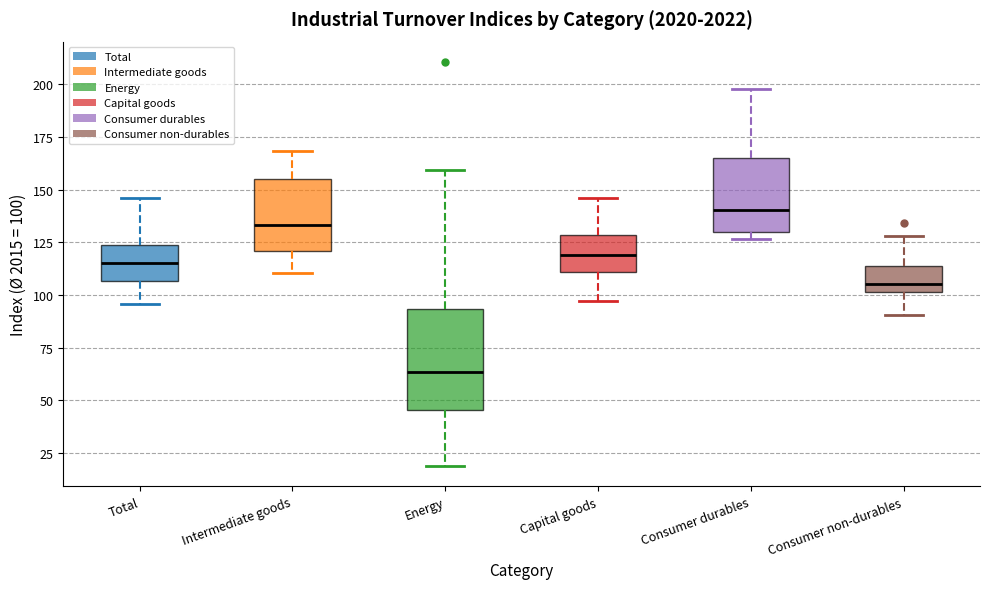

Where is the lower edge of the box for Energy on the y-axis? The values are not printed on the chart, so give them approximately, as read against the axis.

45